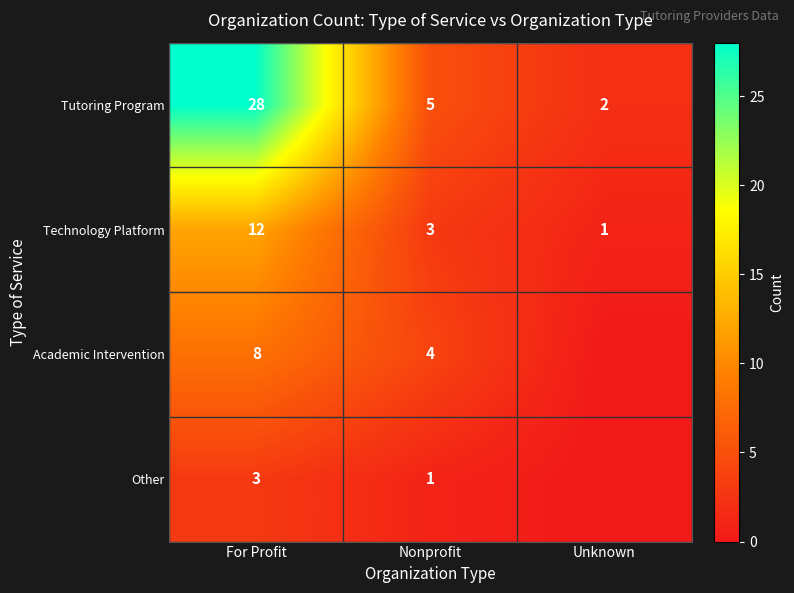

What is the maximum value for Tutoring Program?

28